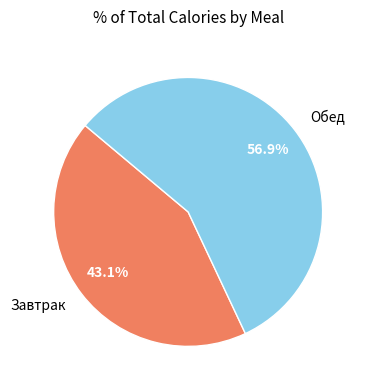

The Завтрак slice represents 43% of the pie. True or false?

True